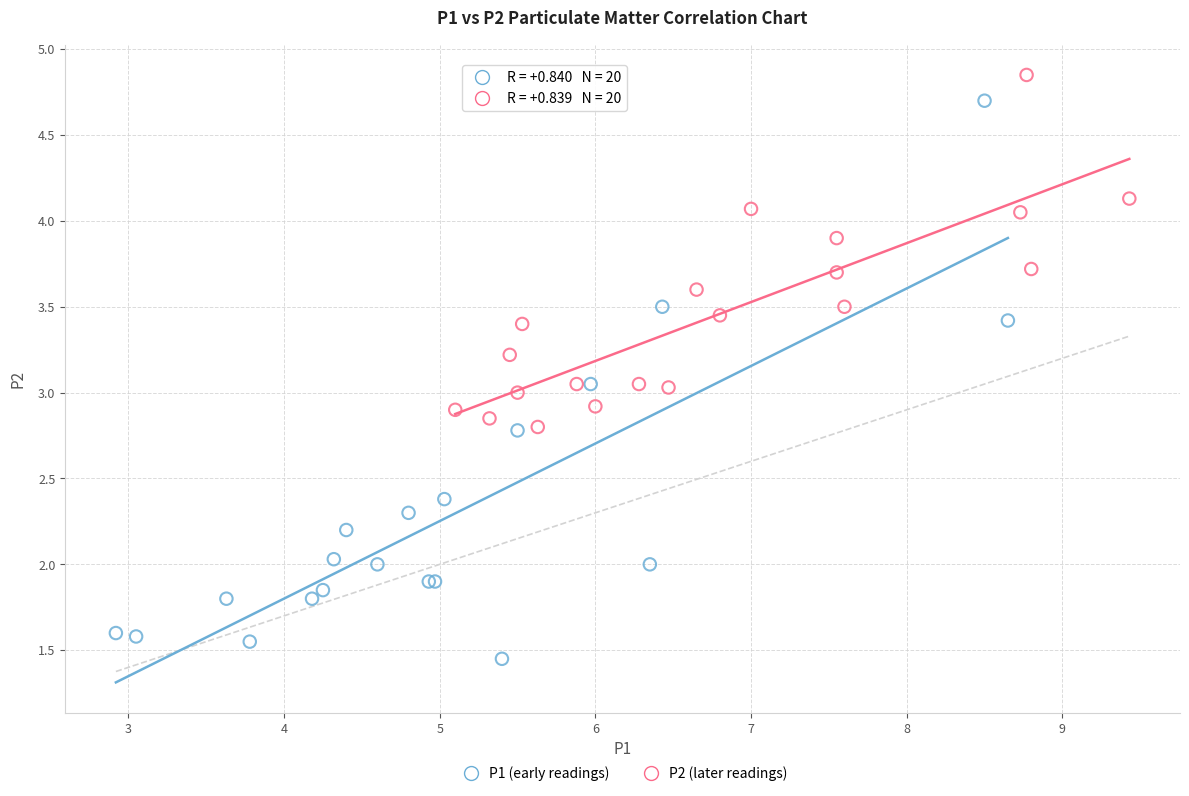

Which series has the widest spread of Y values?

P1 (early readings)